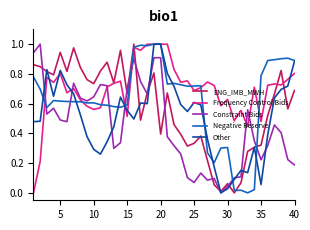

Which series ends up on top after the final intersection of Negative Reserve and ENG_IMB_MWH?

Negative Reserve